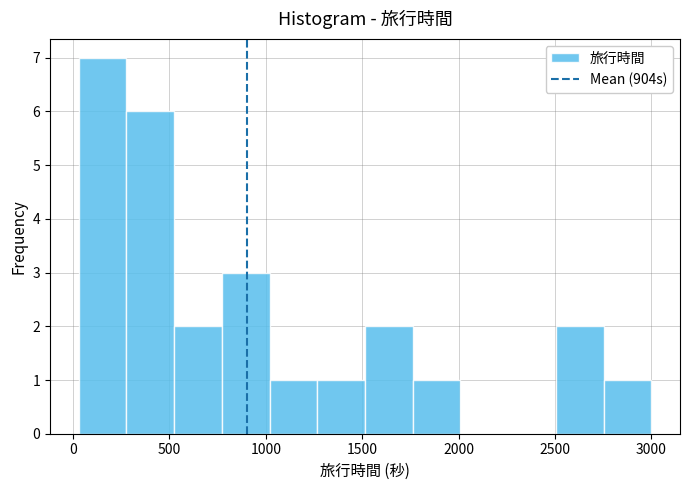

Reading left to right, transcribe this chart: for each bar, give the range it covers on the x-axis and its height. Neither the bar edges nor the heights are printed on the chart, so give them approximately, as read against the axes.

50 to 300: 7
300 to 500: 6
500 to 750: 2
750 to 1000: 3
1000 to 1250: 1
1250 to 1500: 1
1500 to 1750: 2
1750 to 2000: 1
2000 to 2250: 0
2250 to 2500: 0
2500 to 2750: 2
2750 to 3000: 1